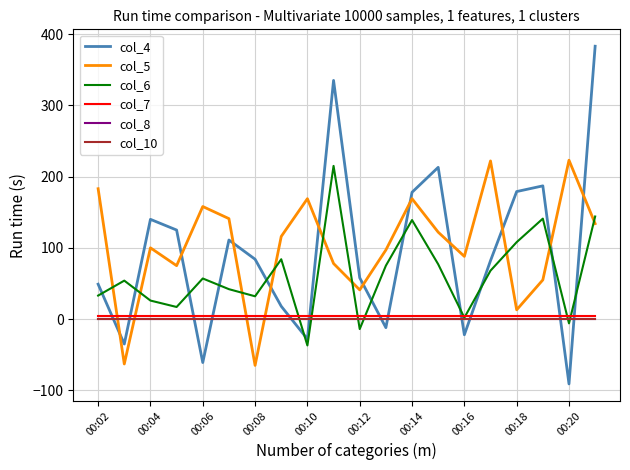

What is the average value of the col_7 series?

5